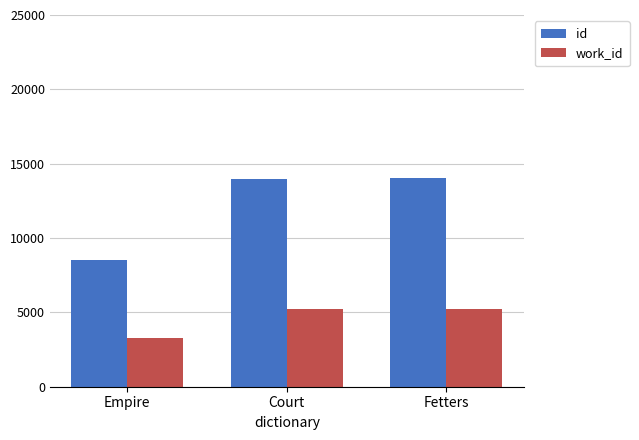

What is the maximum value for id?

14024